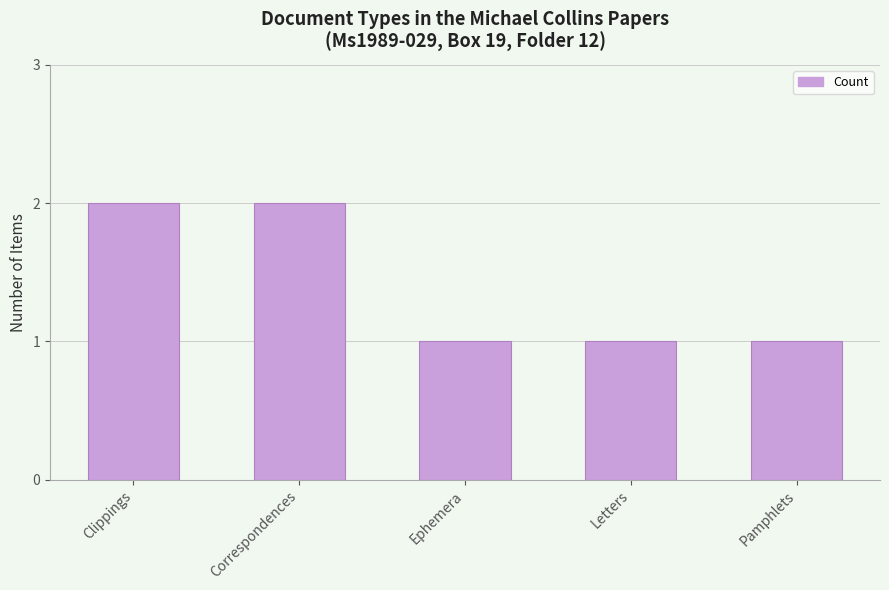

The chart shows a value of 1 at Pamphlets. True or false?

True